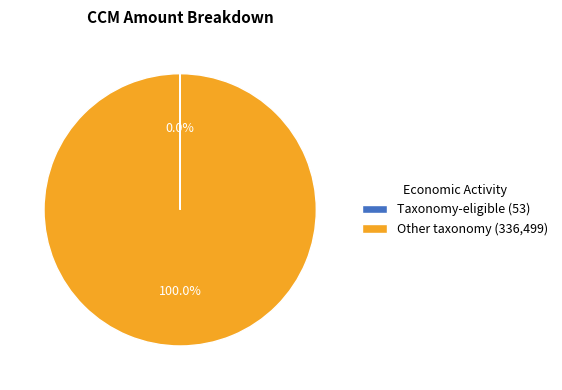

Which slice is the largest?

Other taxonomy (336,499)